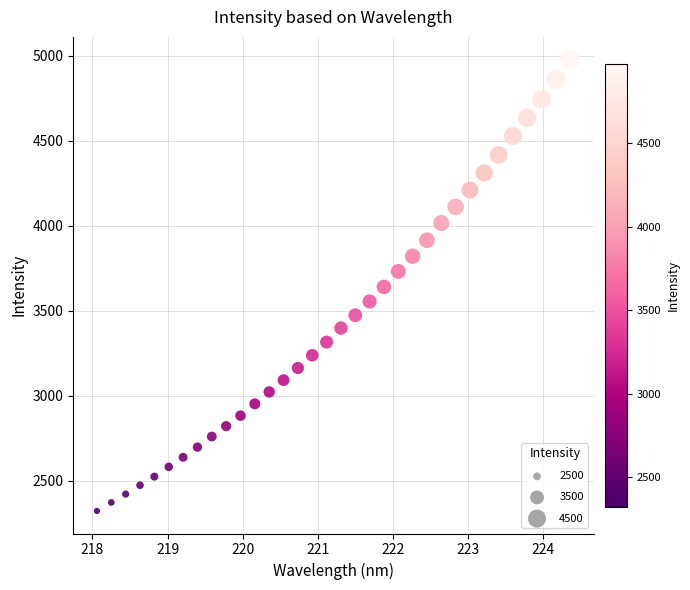

What is the range of Y values (max minus min)?

2654.4